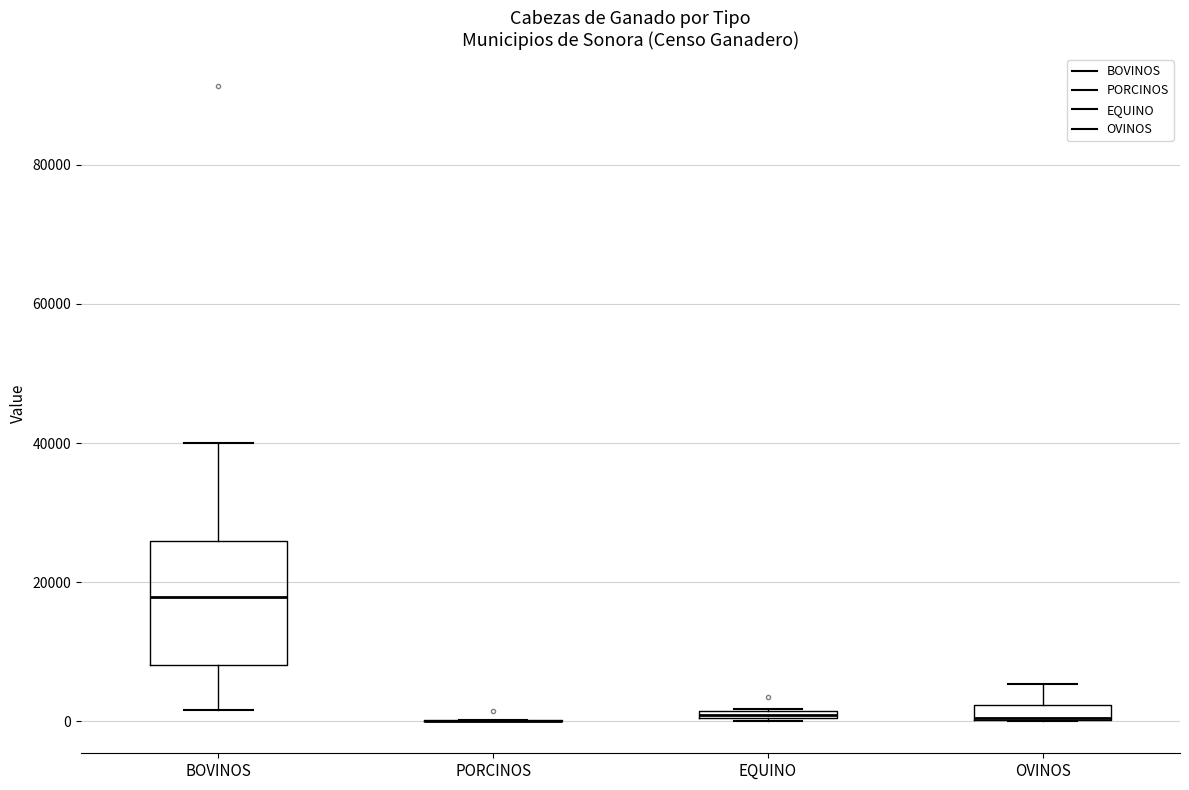

Comparing the boxes themselves (not the whiskers), which one is the tallest?

BOVINOS